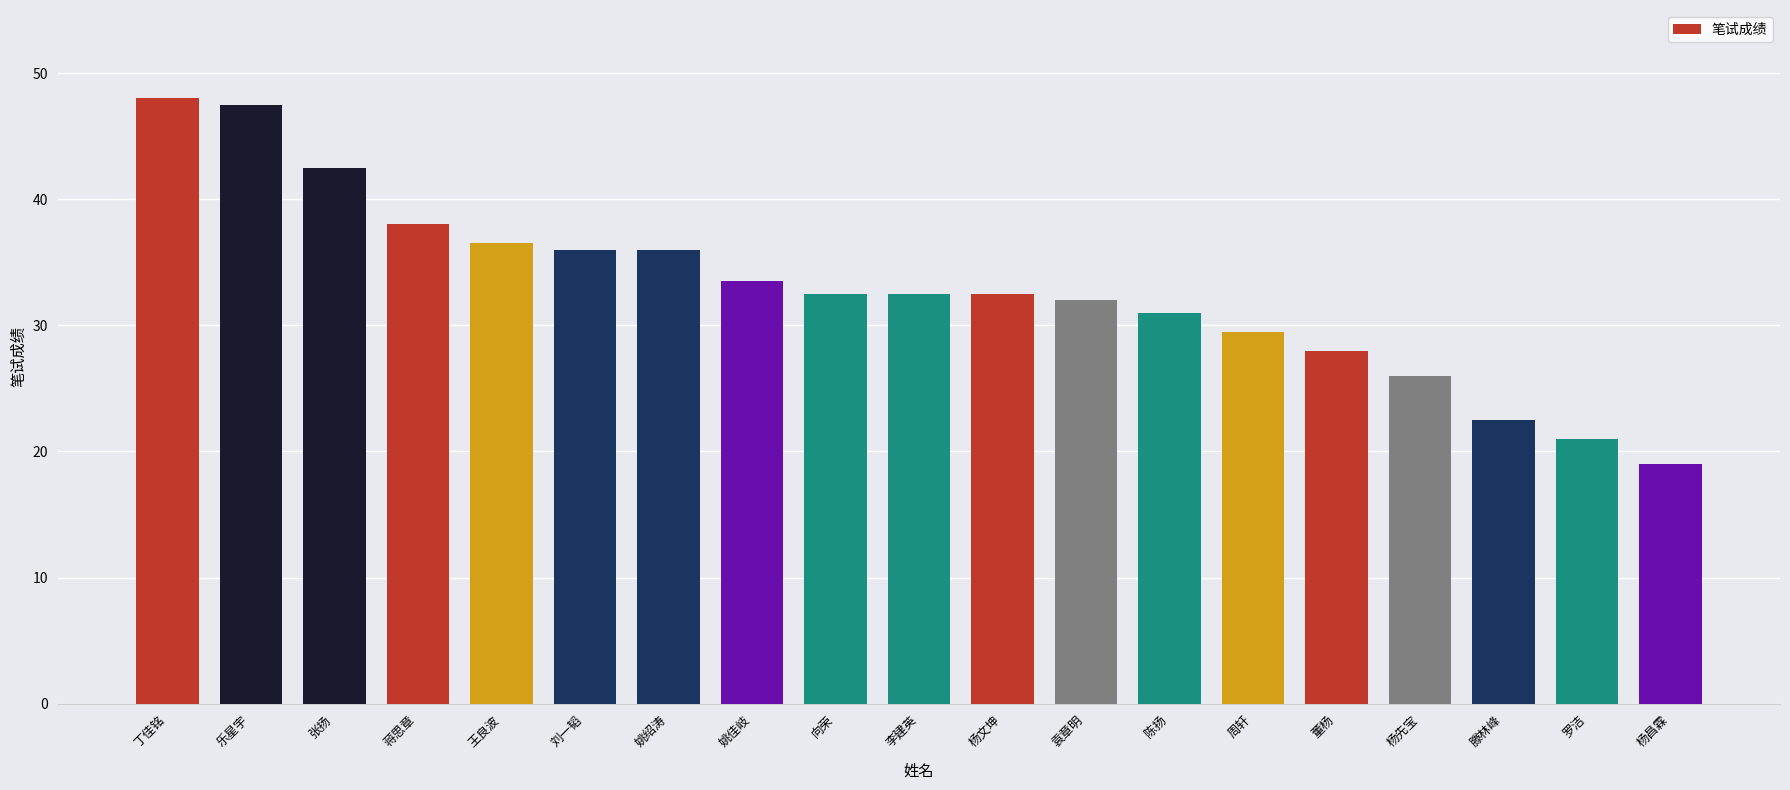

The chart shows a value of 17.2 at 姚绍涛. True or false?

False